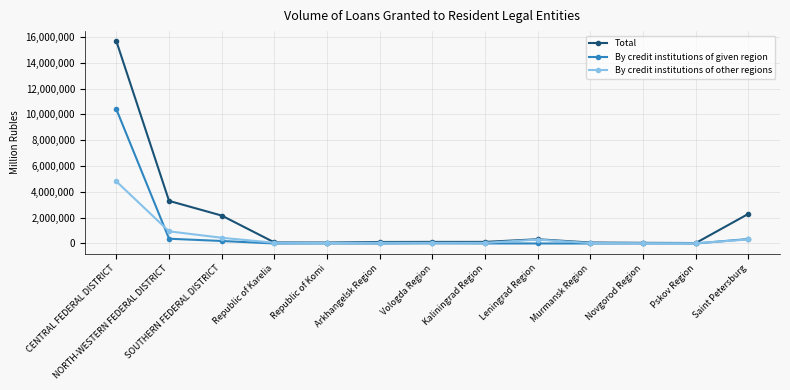

Does the chart have visible grid lines?

Yes